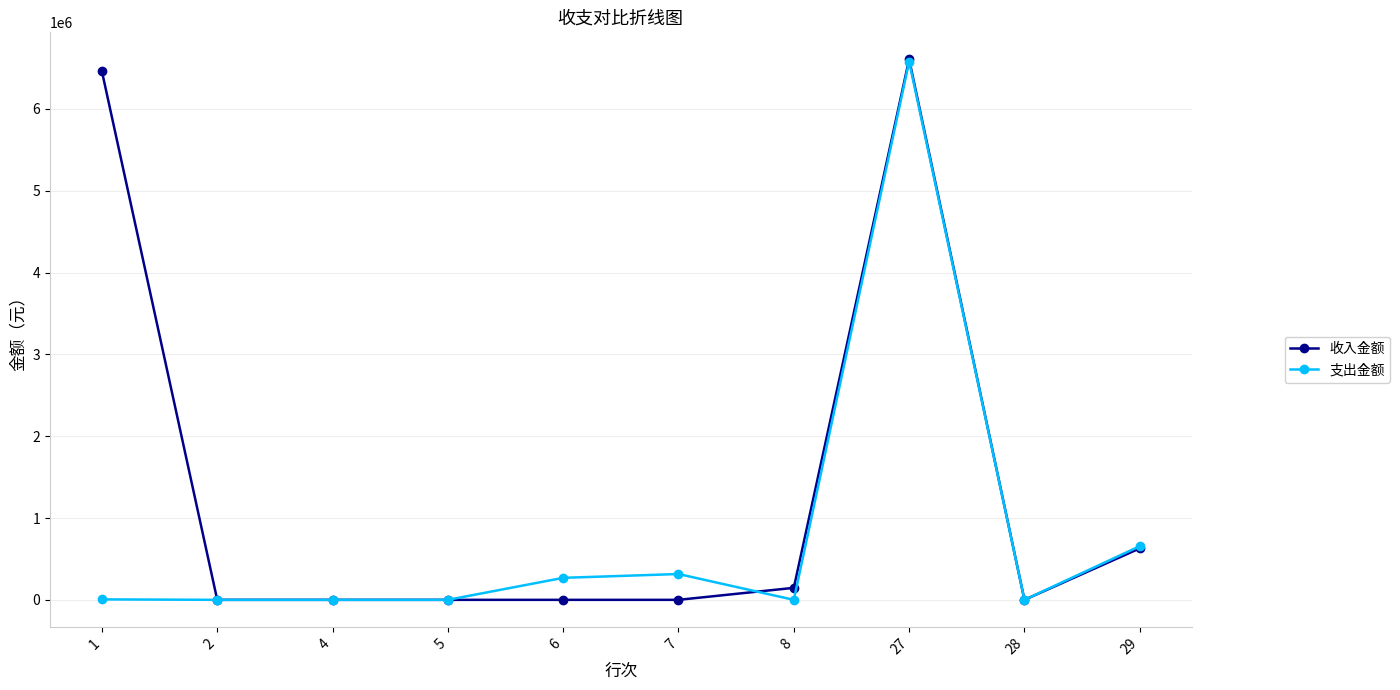

What is the sum of all 支出金额 values?

7824974.5